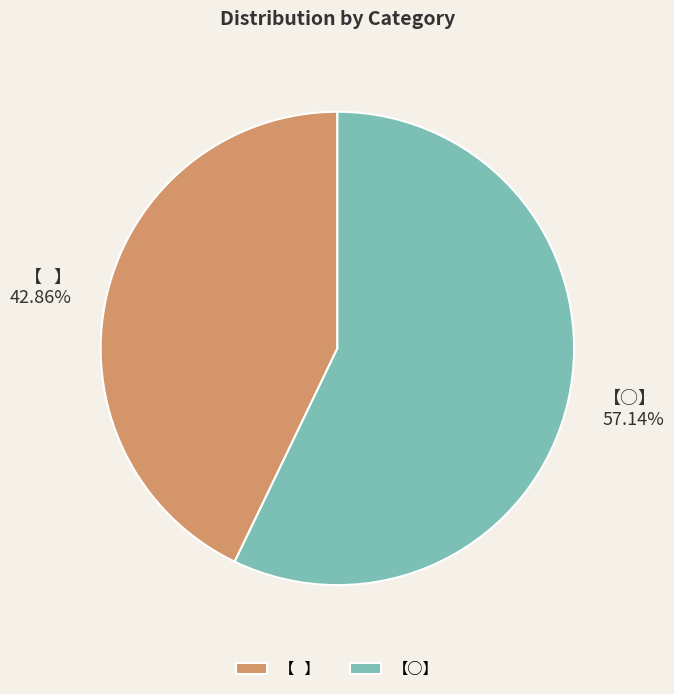

Is there a majority slice in this chart?

Yes